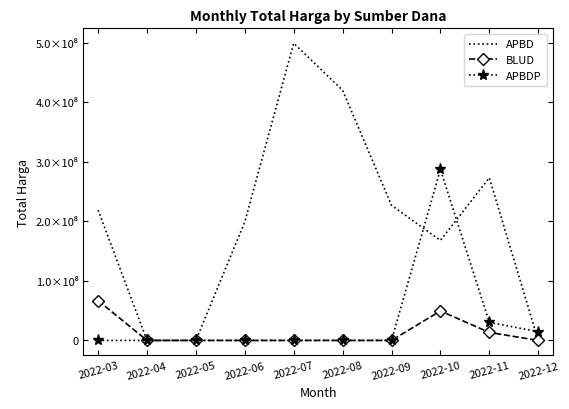

Where is the first local maximum for BLUD?

2022-10